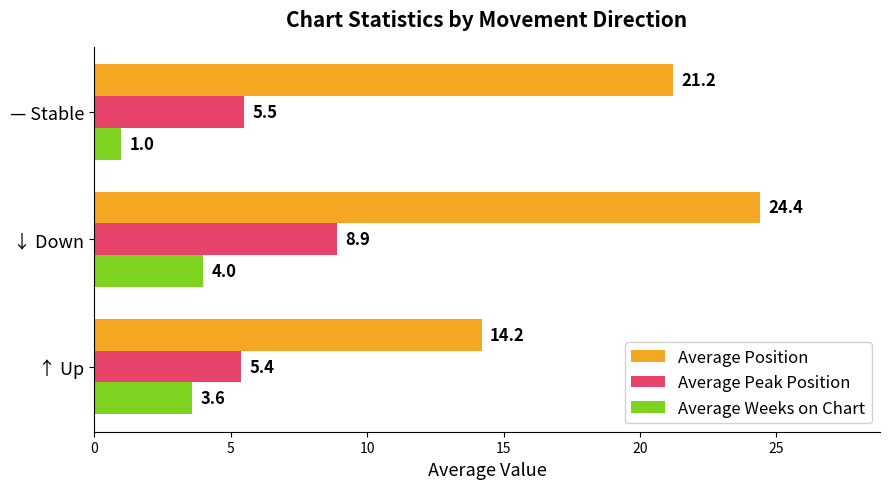

The value of Average Peak Position at ↓ Down is 8.9. True or false?

True